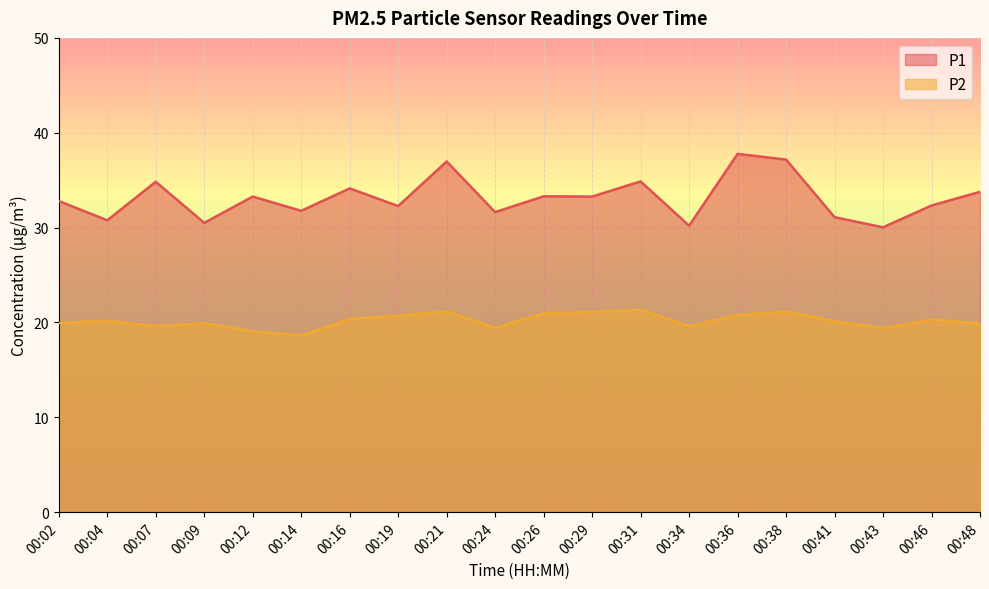

What is the sum of all P1 values?

662.8